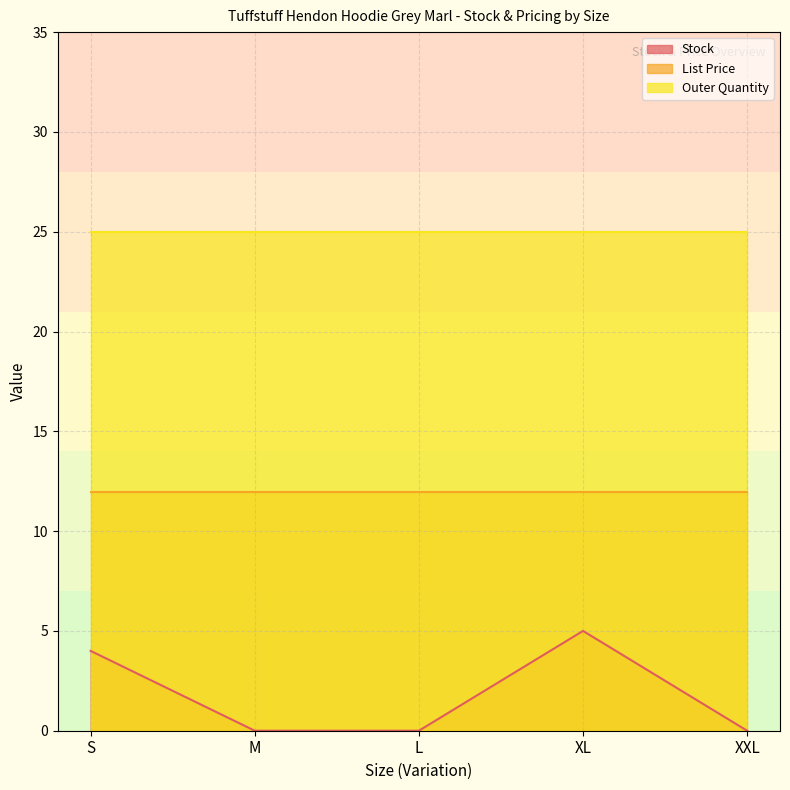

True or false: List Price has a value of 6.8 at XL.

False